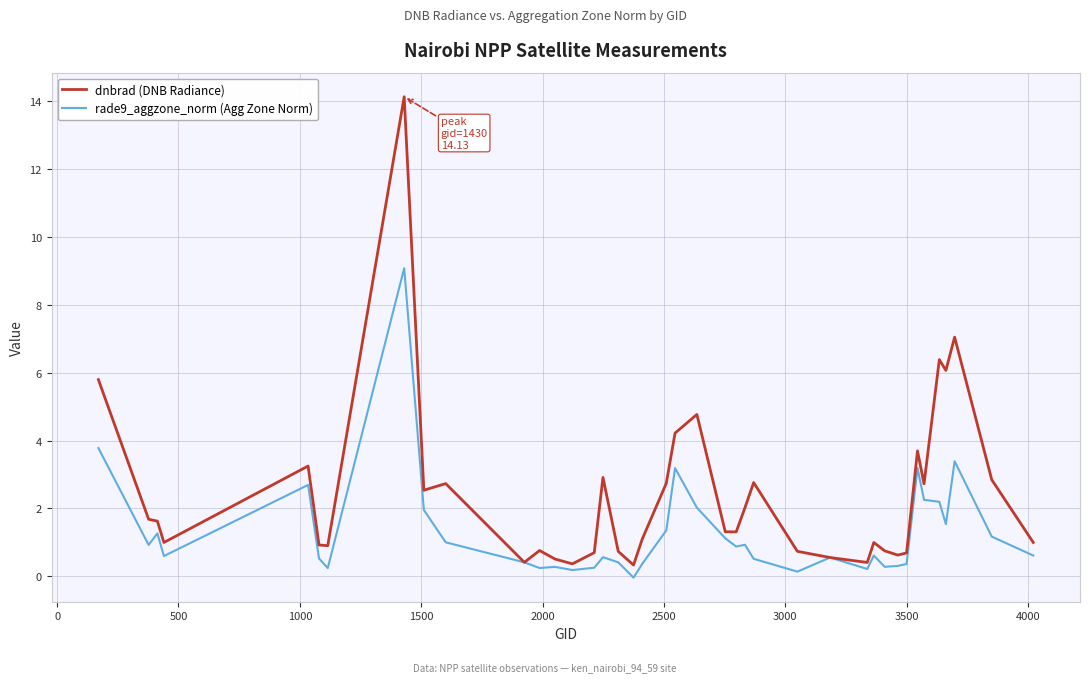

List the series in order of their overall mean, highest first.

dnbrad (DNB Radiance), rade9_aggzone_norm (Agg Zone Norm)